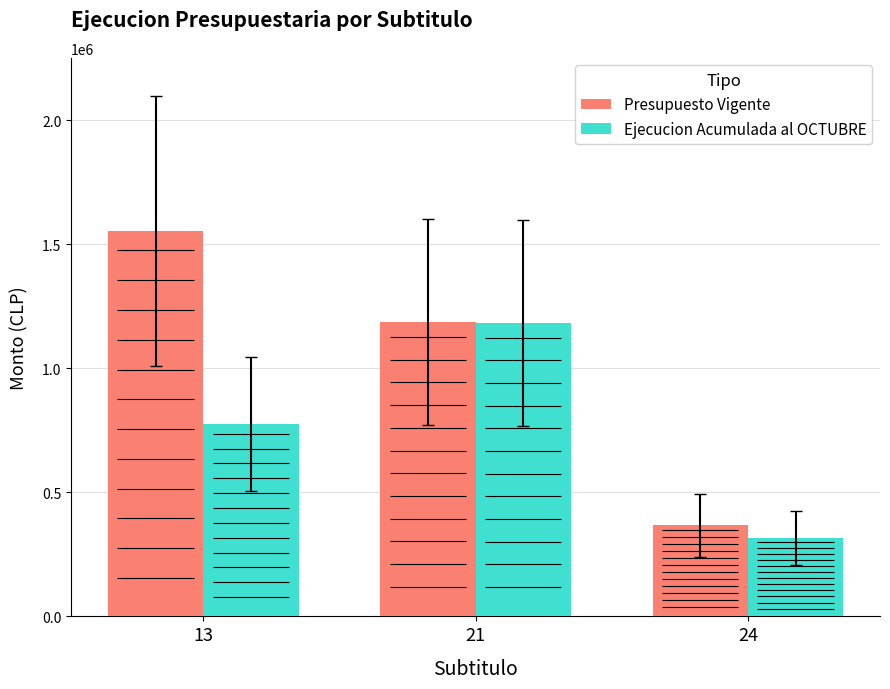

What is the difference between the highest and lowest values at 13?

777766